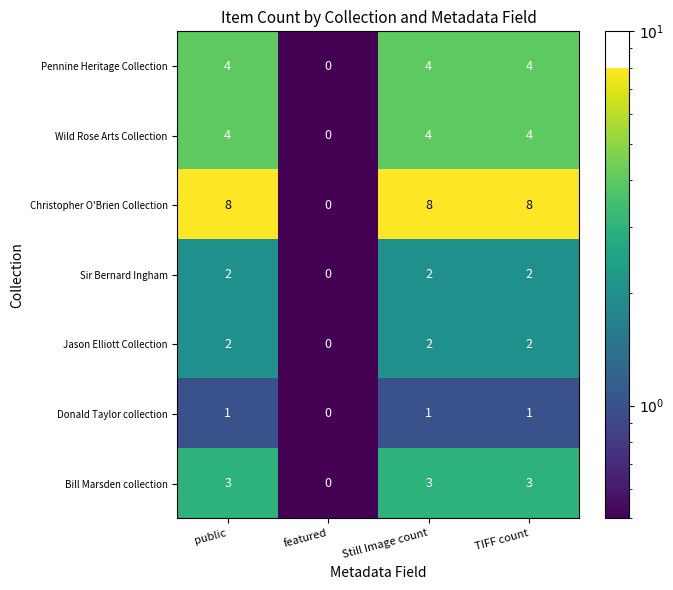

How many Wild Rose Arts Collection values are between 4 and 5?

3